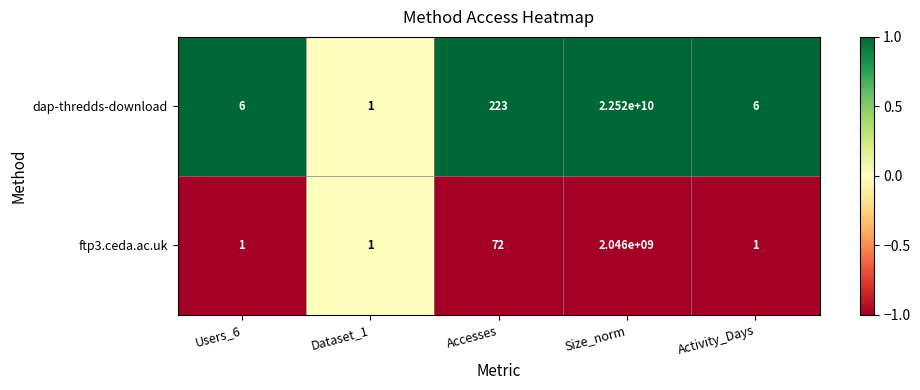

At which label does ftp3.ceda.ac.uk reach its peak?

Size_norm